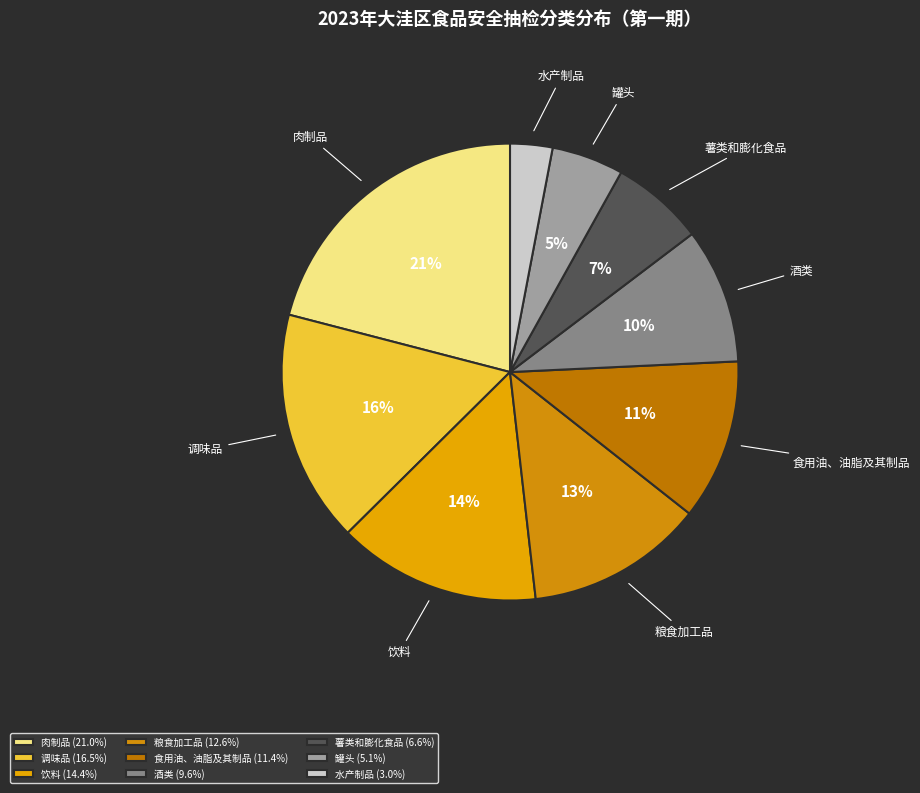

To the nearest percent, what is the combined percentage of 调味品 and 粮食加工品?

29%